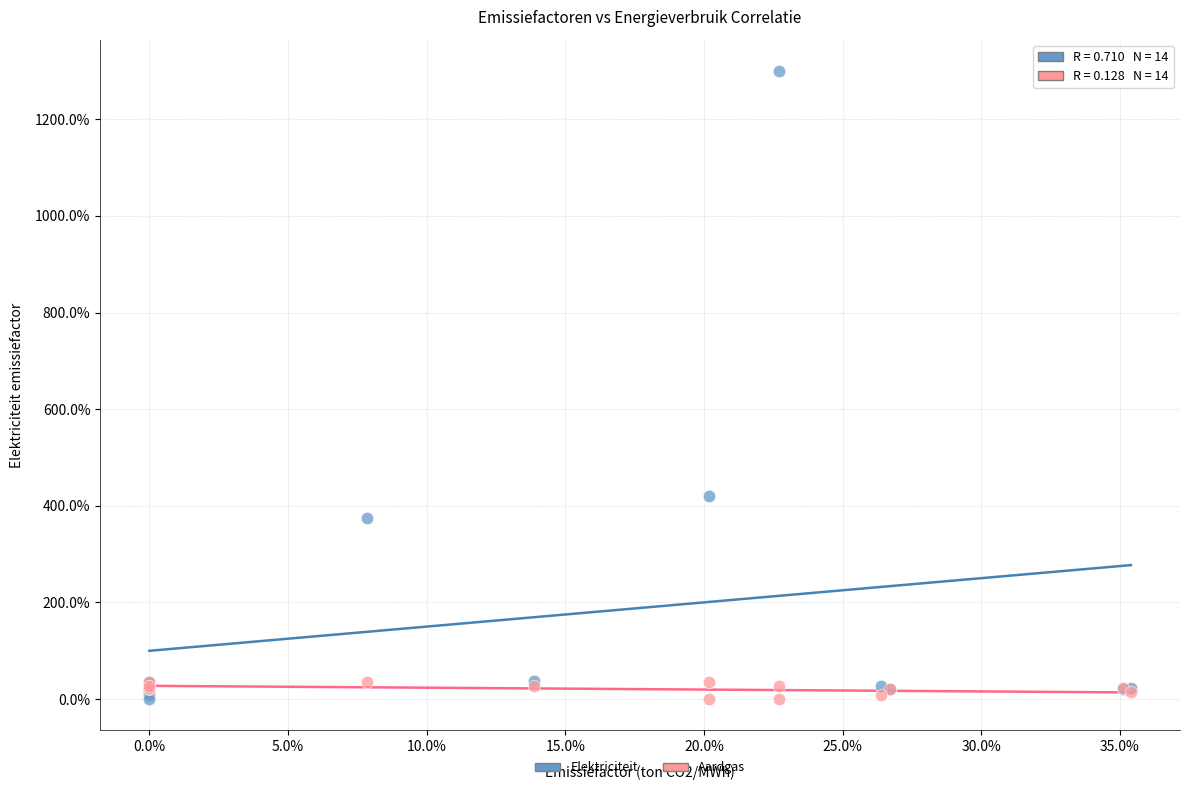

What are all the series names shown in the legend?

Elektriciteit, Aardgas